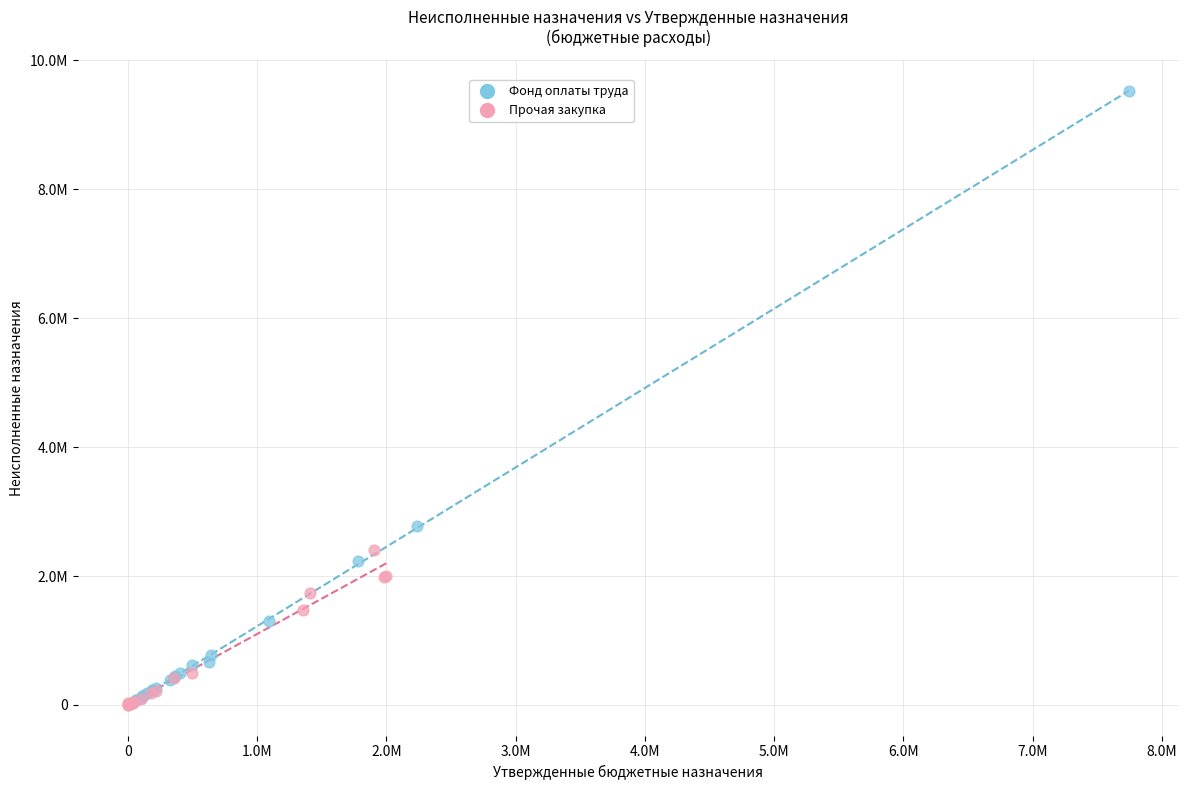

What are all the series names shown in the legend?

Фонд оплаты труда, Прочая закупка